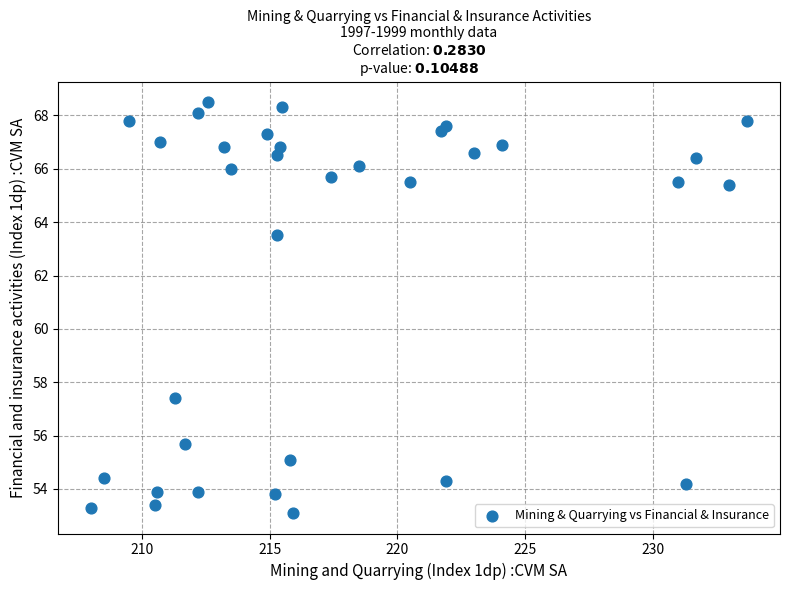

What is the range of X values (max minus min)?

25.7